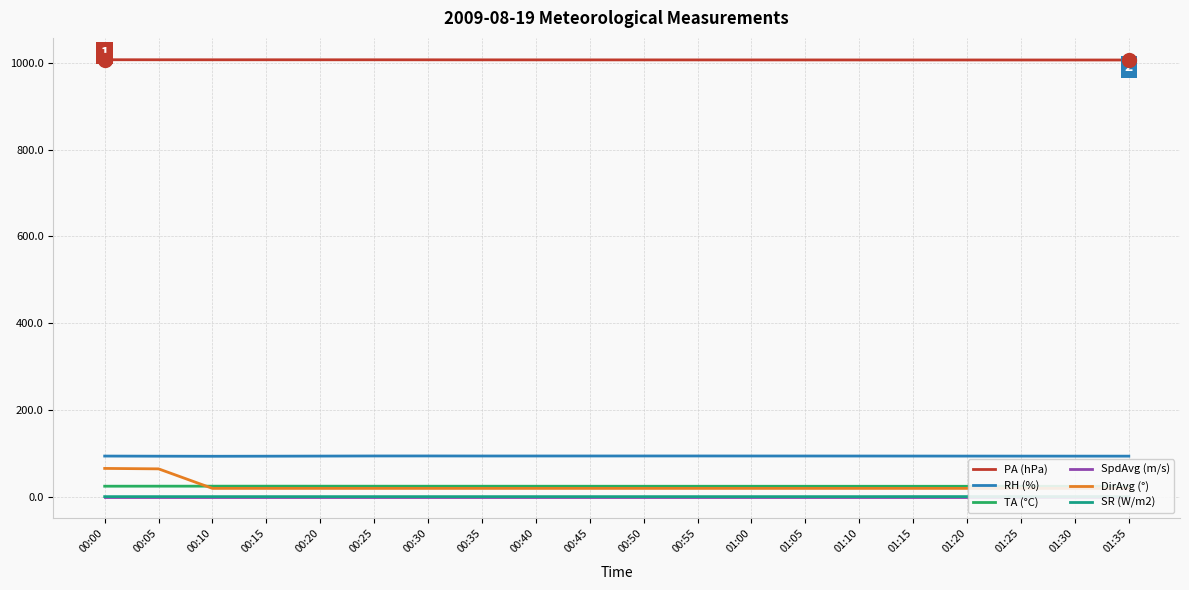

Is the value of TA (°C) at 01:05 greater than the value of SR (W/m2) at 01:35?

Yes